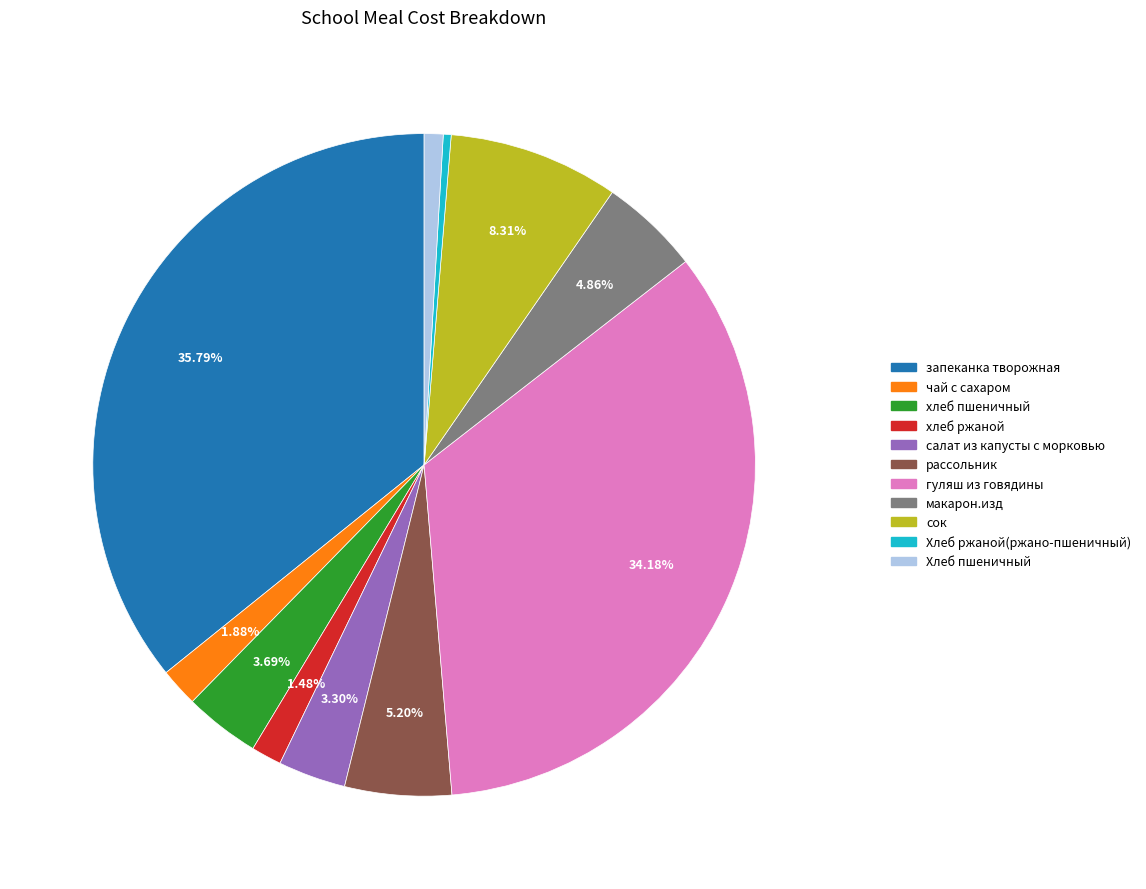

How many slices are in this pie chart?

11